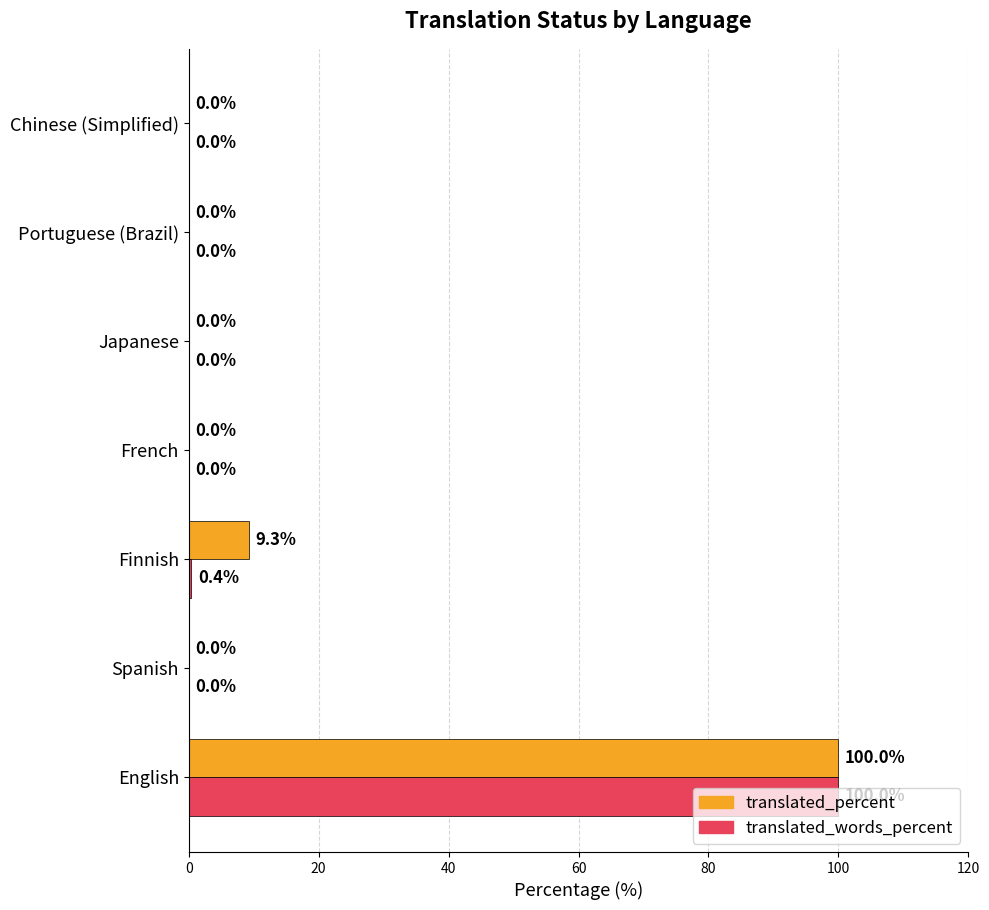

The value of translated_percent at Portuguese (Brazil) is -68.3. True or false?

False